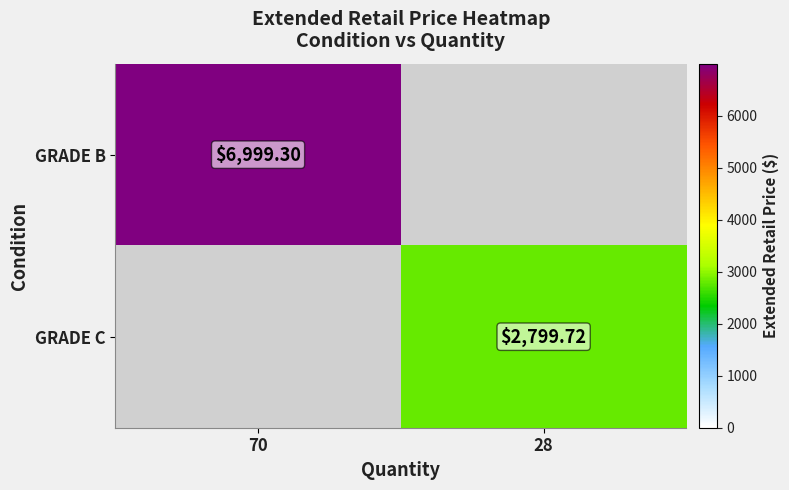

Rank the categories by GRADE B value from lowest to highest.

28, 70